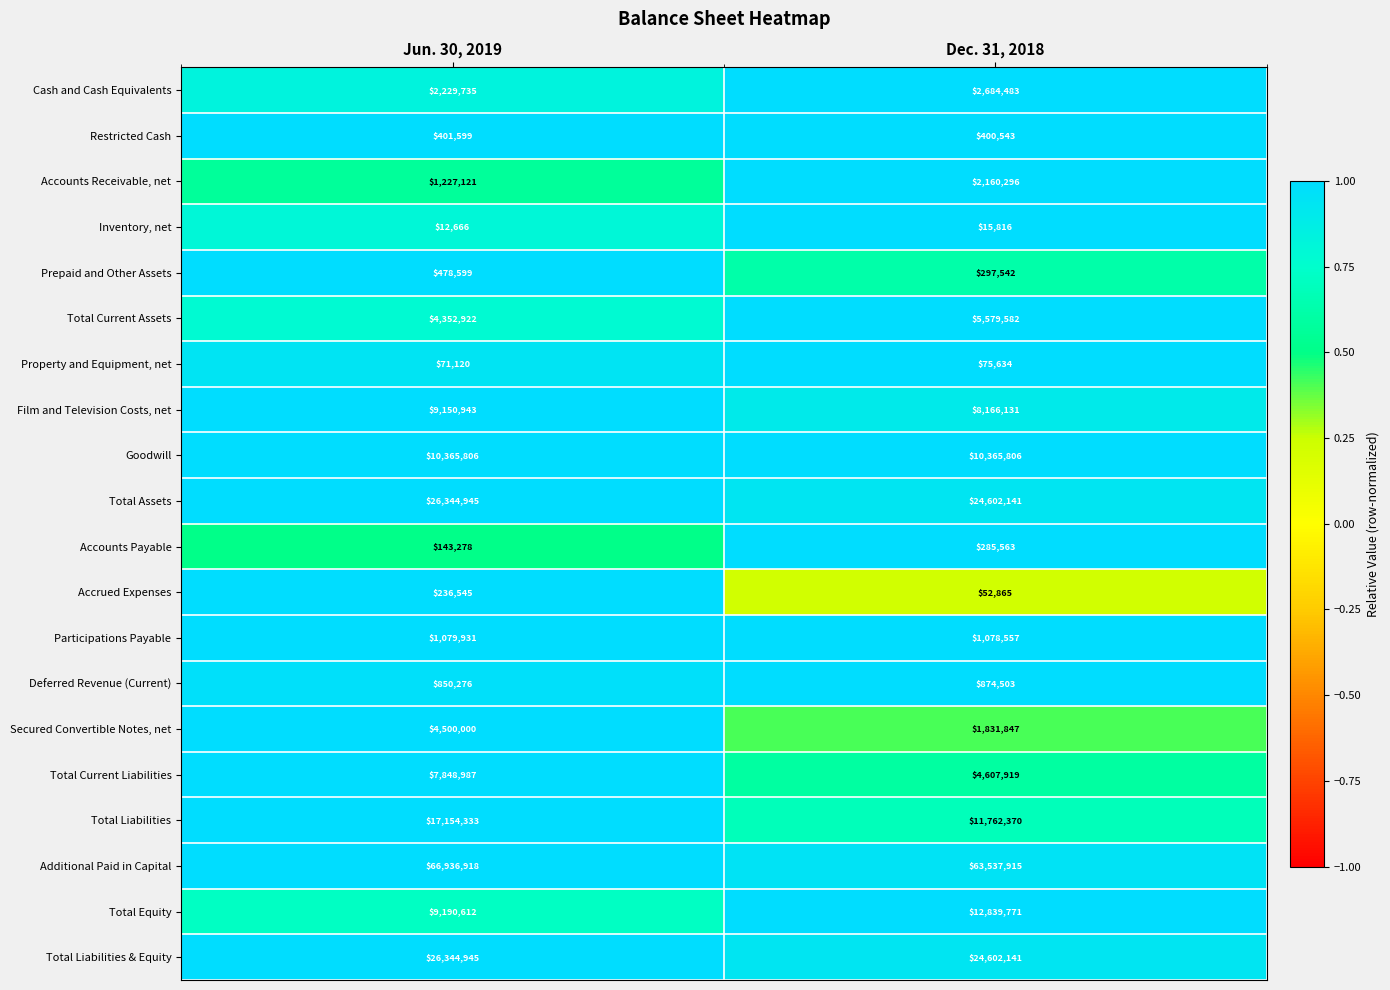

The value of Total Equity at Dec. 31, 2018 is 5394126. True or false?

False